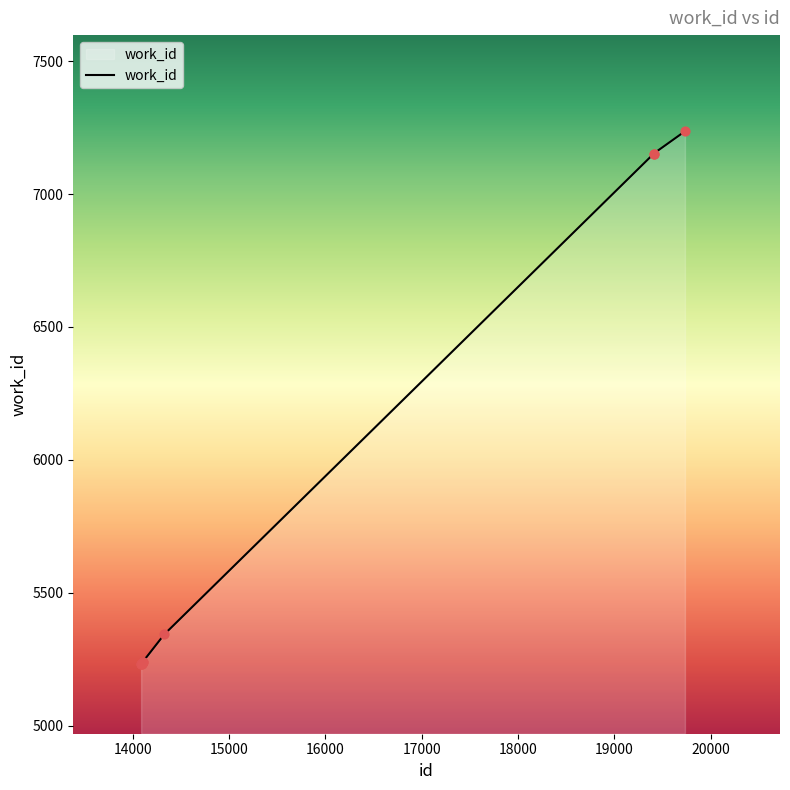

What is the minimum value shown in the chart?

5231